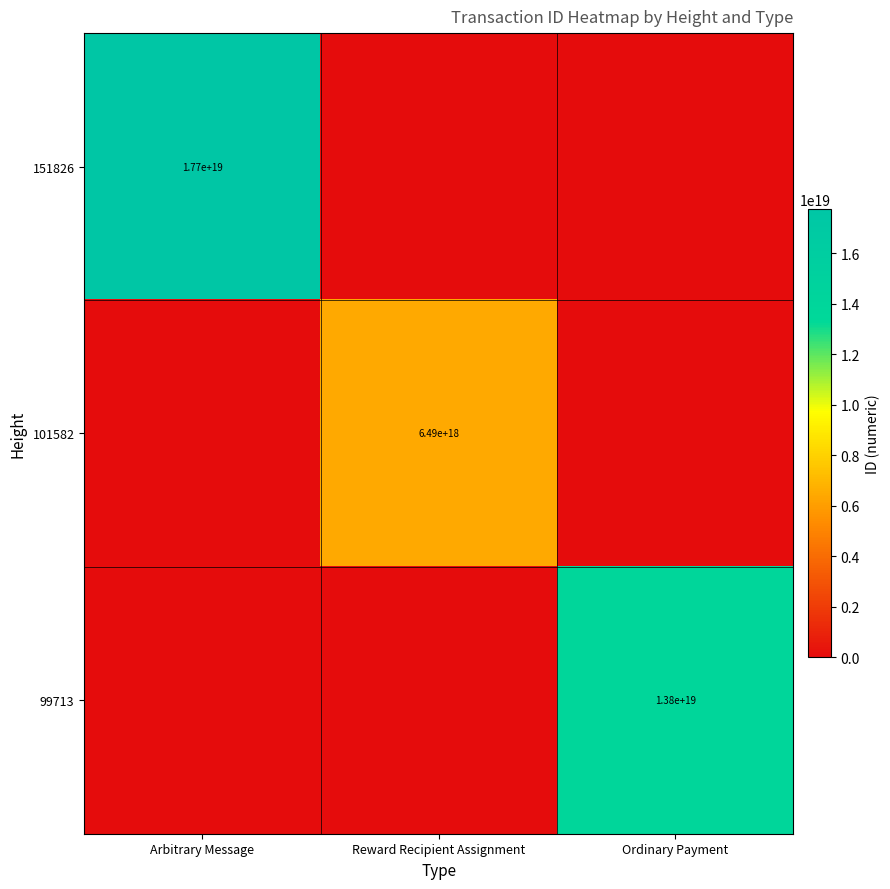

The value of 101582 at Reward Recipient Assignment is 8467570116084612096. True or false?

False